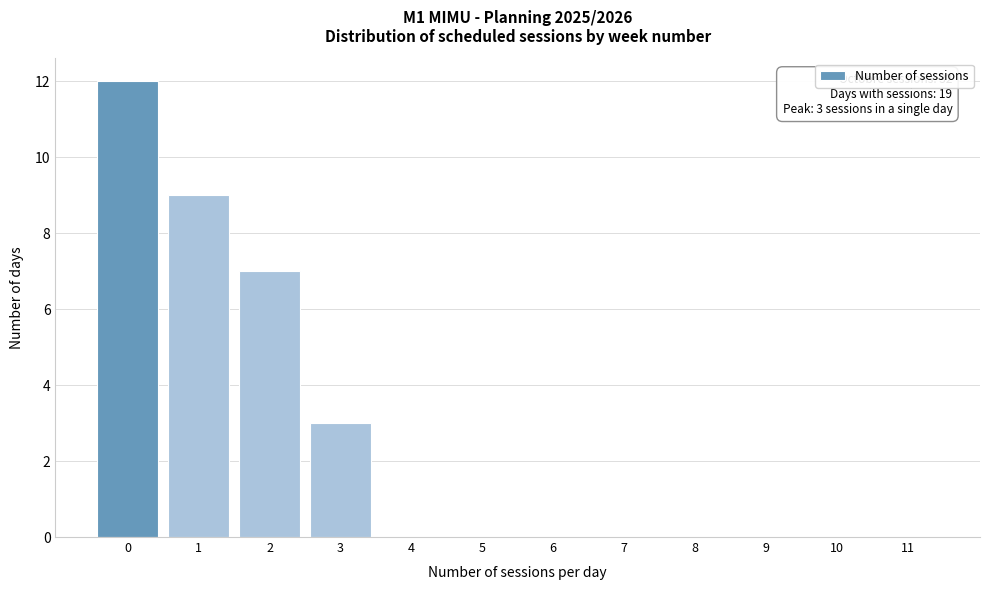

Reading right to left, transcribe all the data shown in this chart.

11=0	10=0	9=0	8=0	7=0	6=0	5=0	4=0	3=3	2=7	1=9	0=12